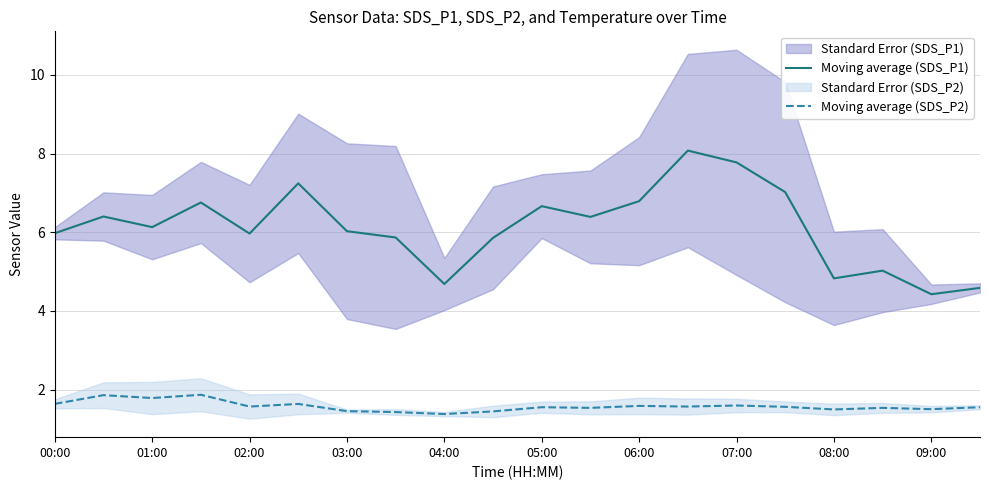

True or false: Moving average (SDS_P1) has a value of 6.2 at 08:00.

False